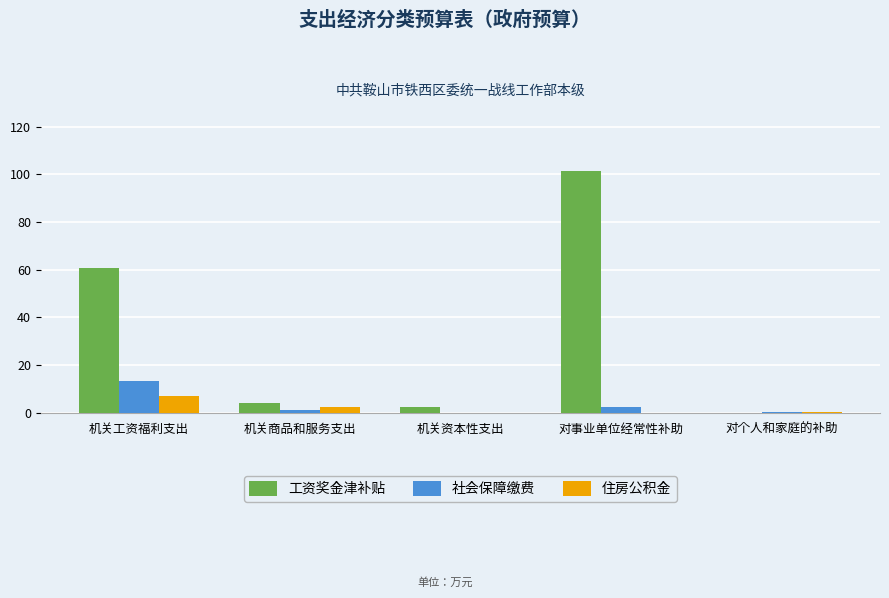

Between 机关工资福利支出 and 机关商品和服务支出, which series saw the biggest shift?

工资奖金津补贴